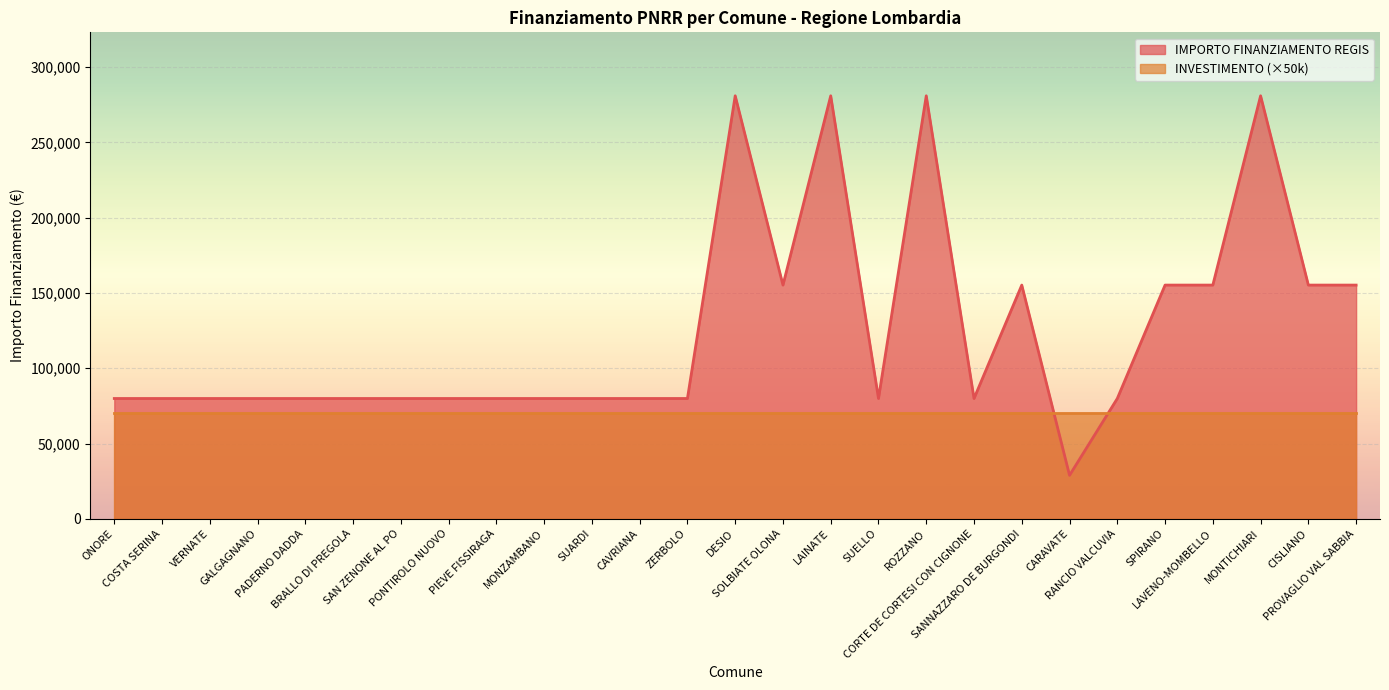

Reading left to right, extract all data points from this chart.

79922	79922	79922	79922	79922	79922	79922	79922	79922	79922	79922	79922	79922	280932	155234	280932	79922	280932	79922	155234	28902	79922	155234	155234	280932	155234	155234